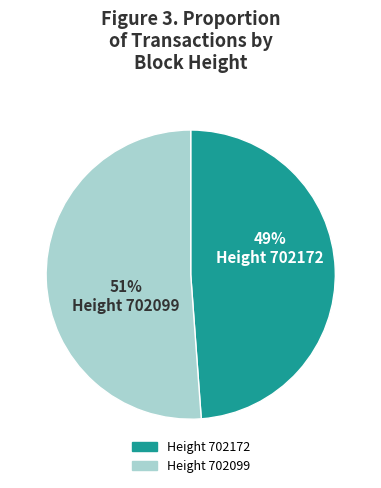

Is there a majority slice in this chart?

Yes